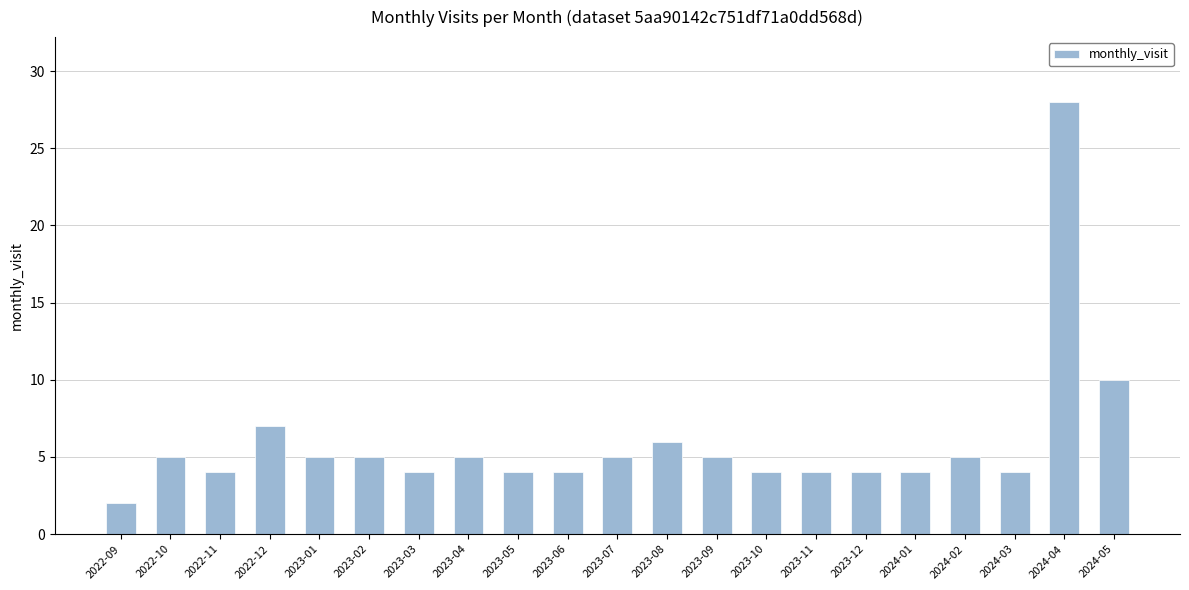

How many distinct data groups are displayed?

1